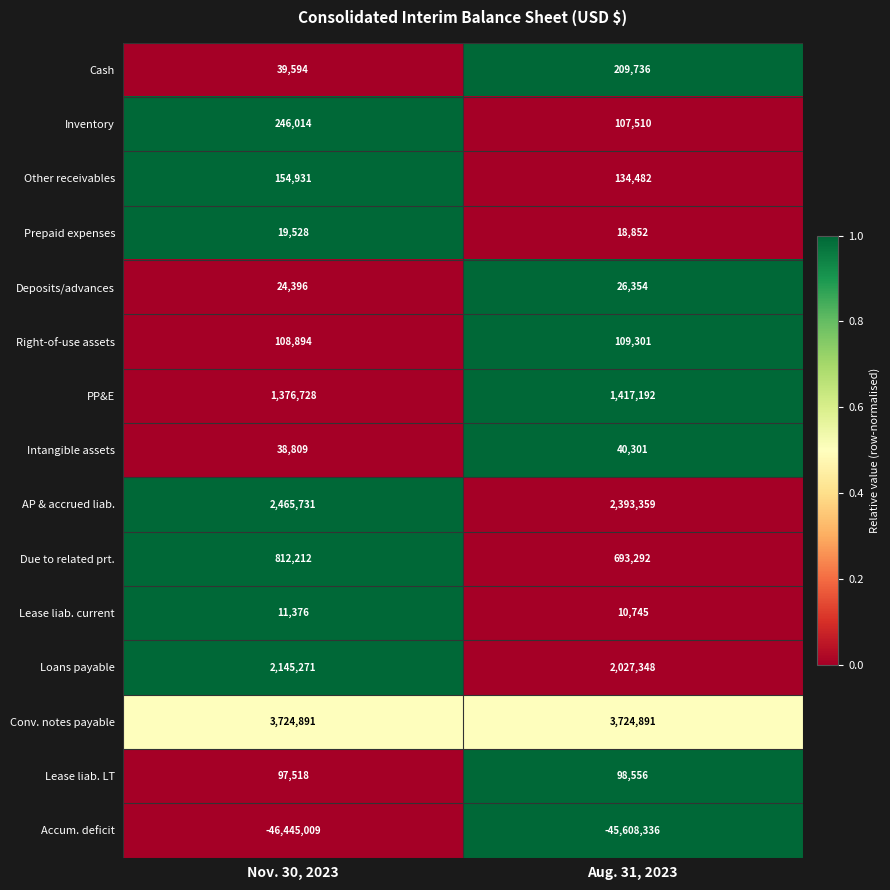

True or false: Accum. deficit has a value of -63828650 at Nov. 30, 2023.

False